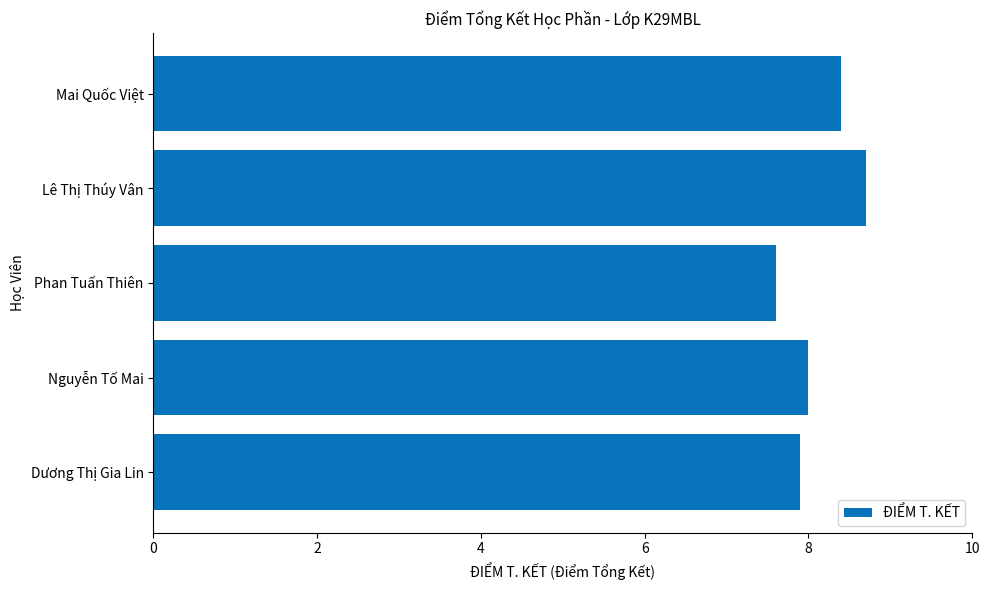

What is the average value?

8.1